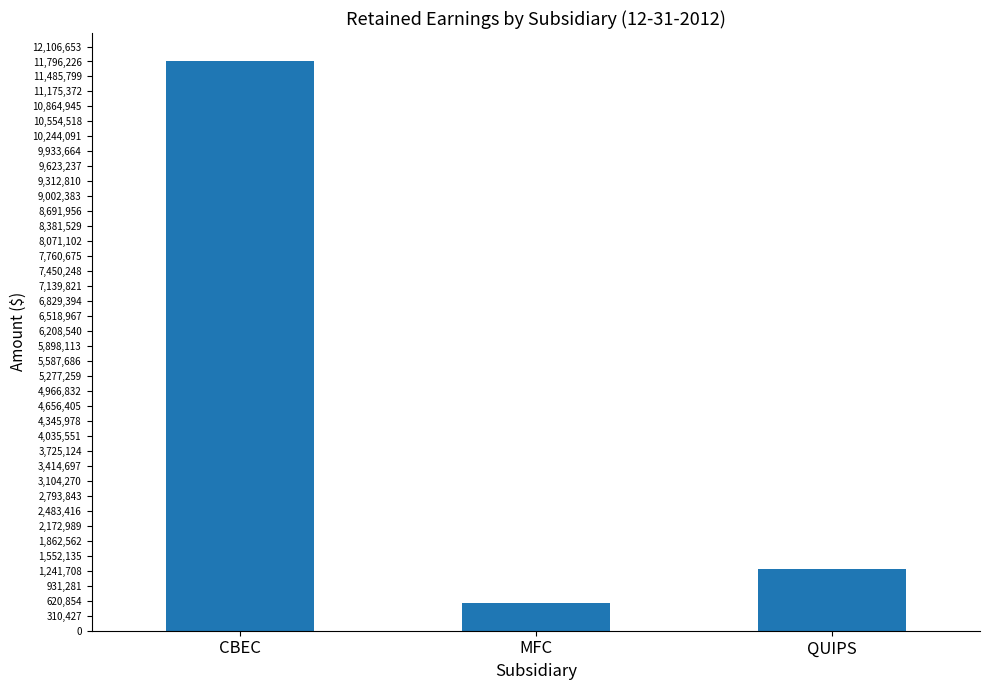

What is the minimum value shown in the chart?

568487.9